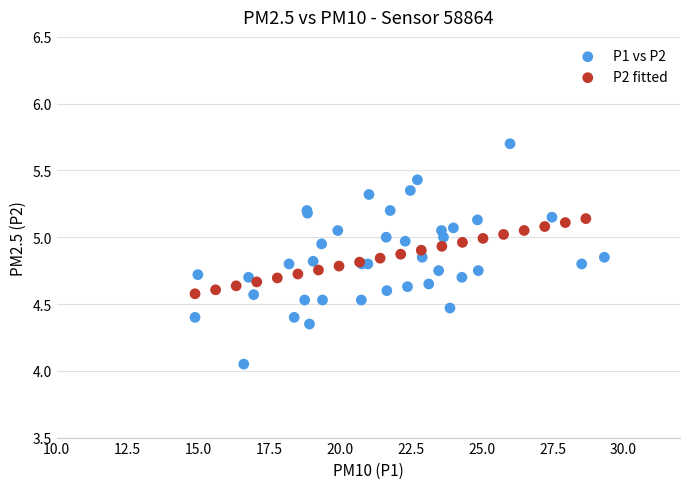

Which series contains the lowest Y value?

P1 vs P2